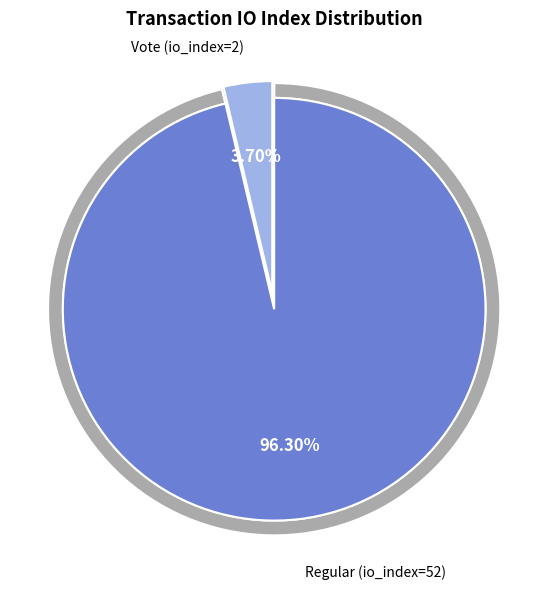

True or false: Vote (io_index=2) accounts for 1% of the total.

False